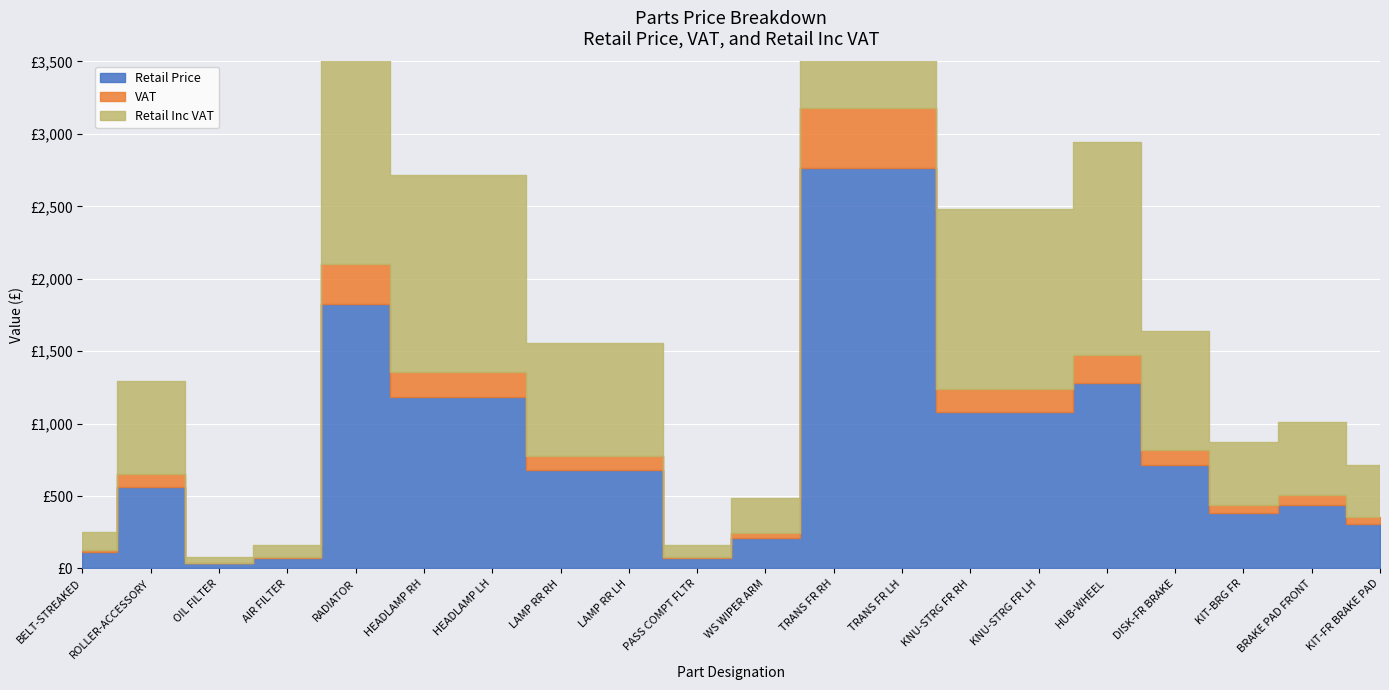

What is the total value across all series at RADIATOR?

4204.4